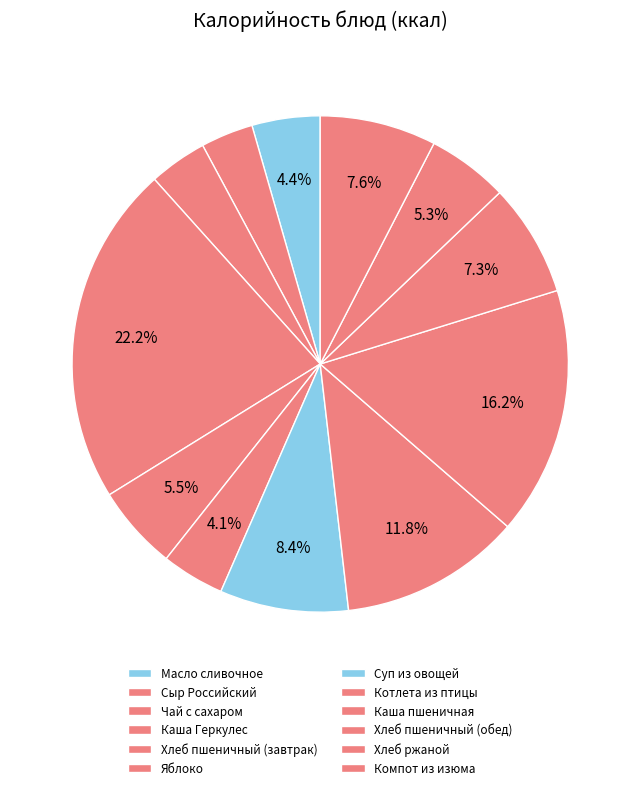

What is the change in value from Каша Геркулес to Хлеб ржаной?

-252.1